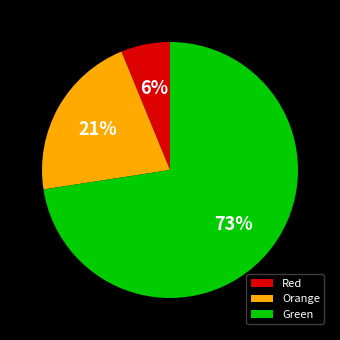

The Orange slice represents 15% of the pie. True or false?

False